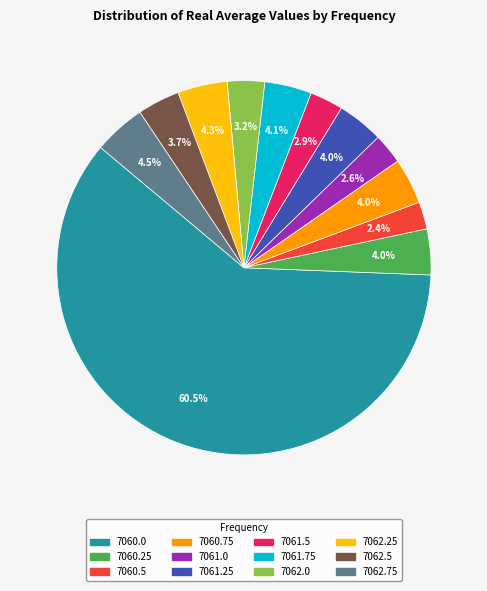

Which category has the biggest portion of the pie?

7060.0